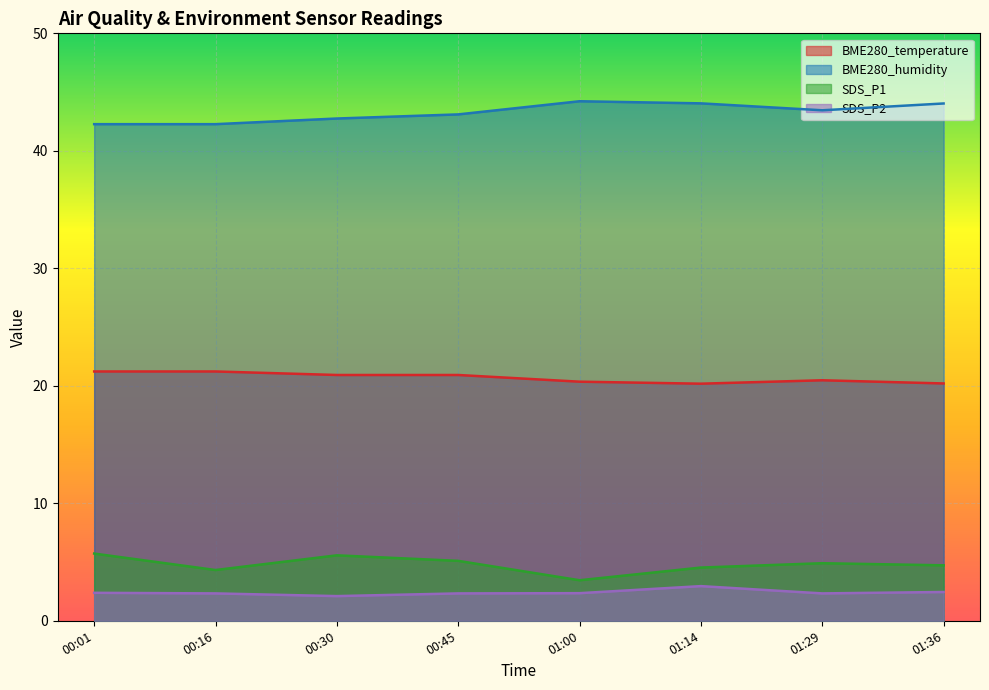

Is the value of BME280_humidity at 01:14 greater than the value of SDS_P2 at 01:29?

Yes